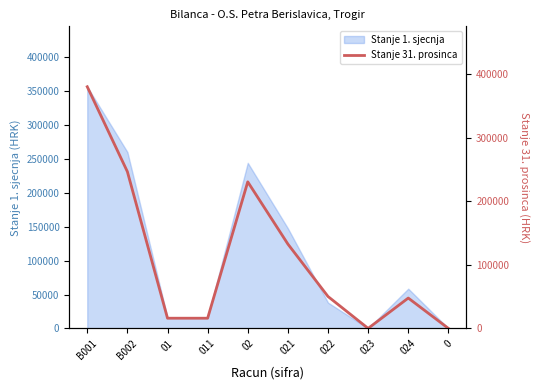

Is it true that the value at 011 is 7160.2?

False